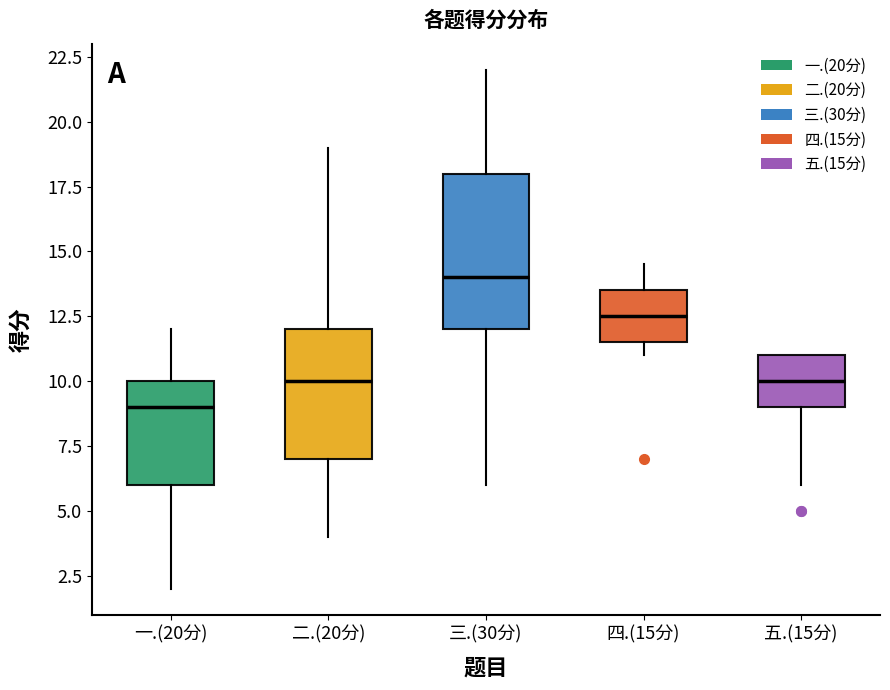

Which box is the tallest, from its lower edge to its upper edge?

三.(30分)